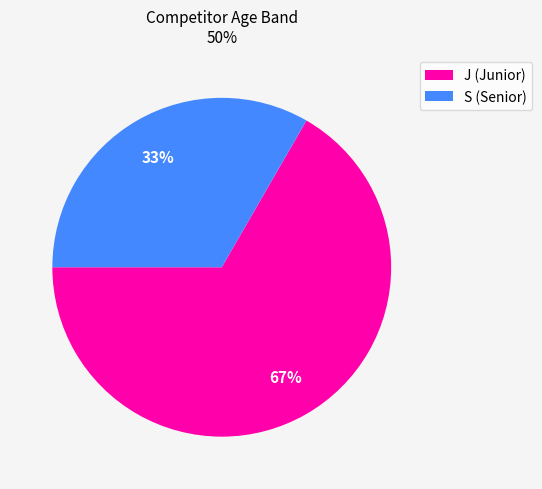

Does any single category account for the majority?

Yes